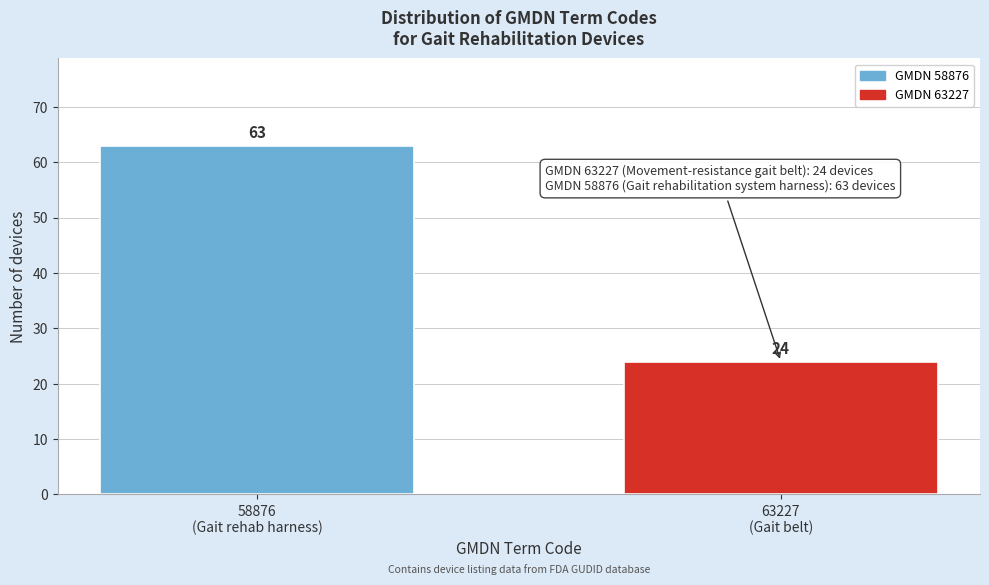

Reading left to right, extract all data points from this chart.

63	24